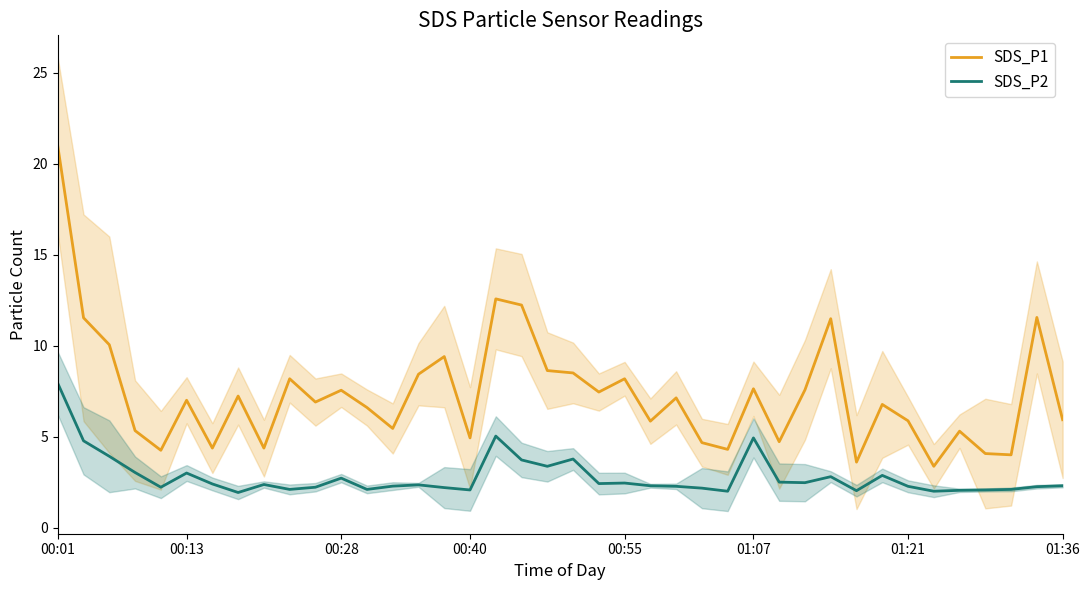

Is it true that SDS_P1 equals 8.6 at 19?

True